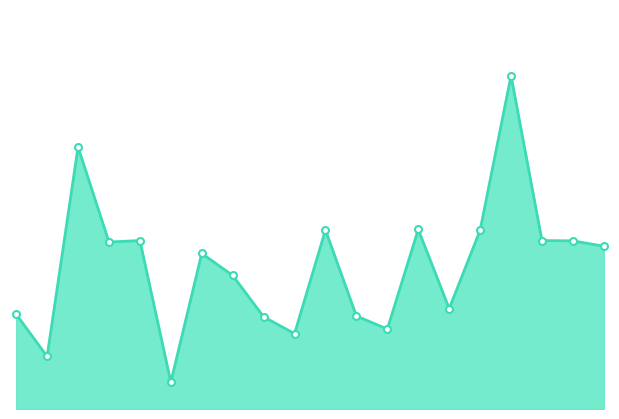

Is this an area chart (filled region under the line)?

Yes